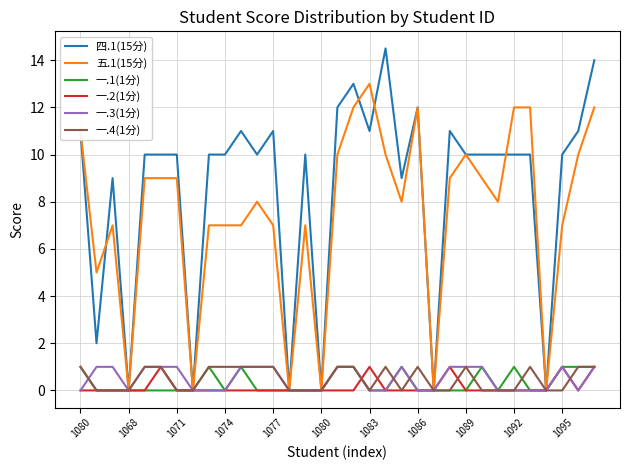

Which series has the largest total across all categories?

四.1(15分)